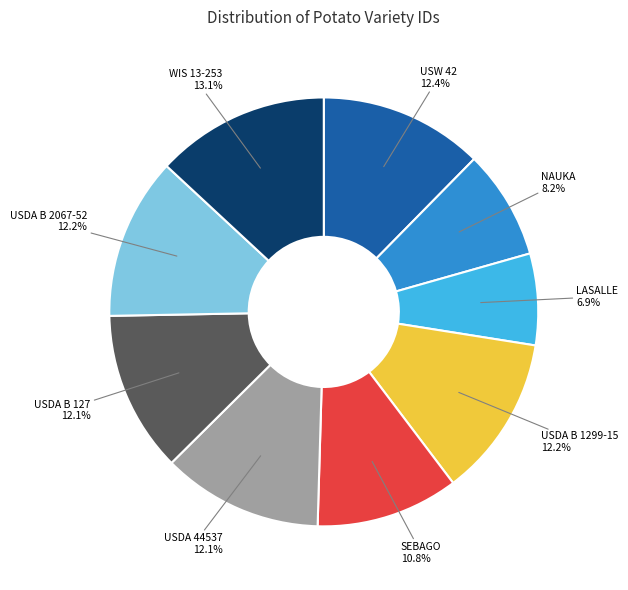

How many slices are in this pie chart?

9